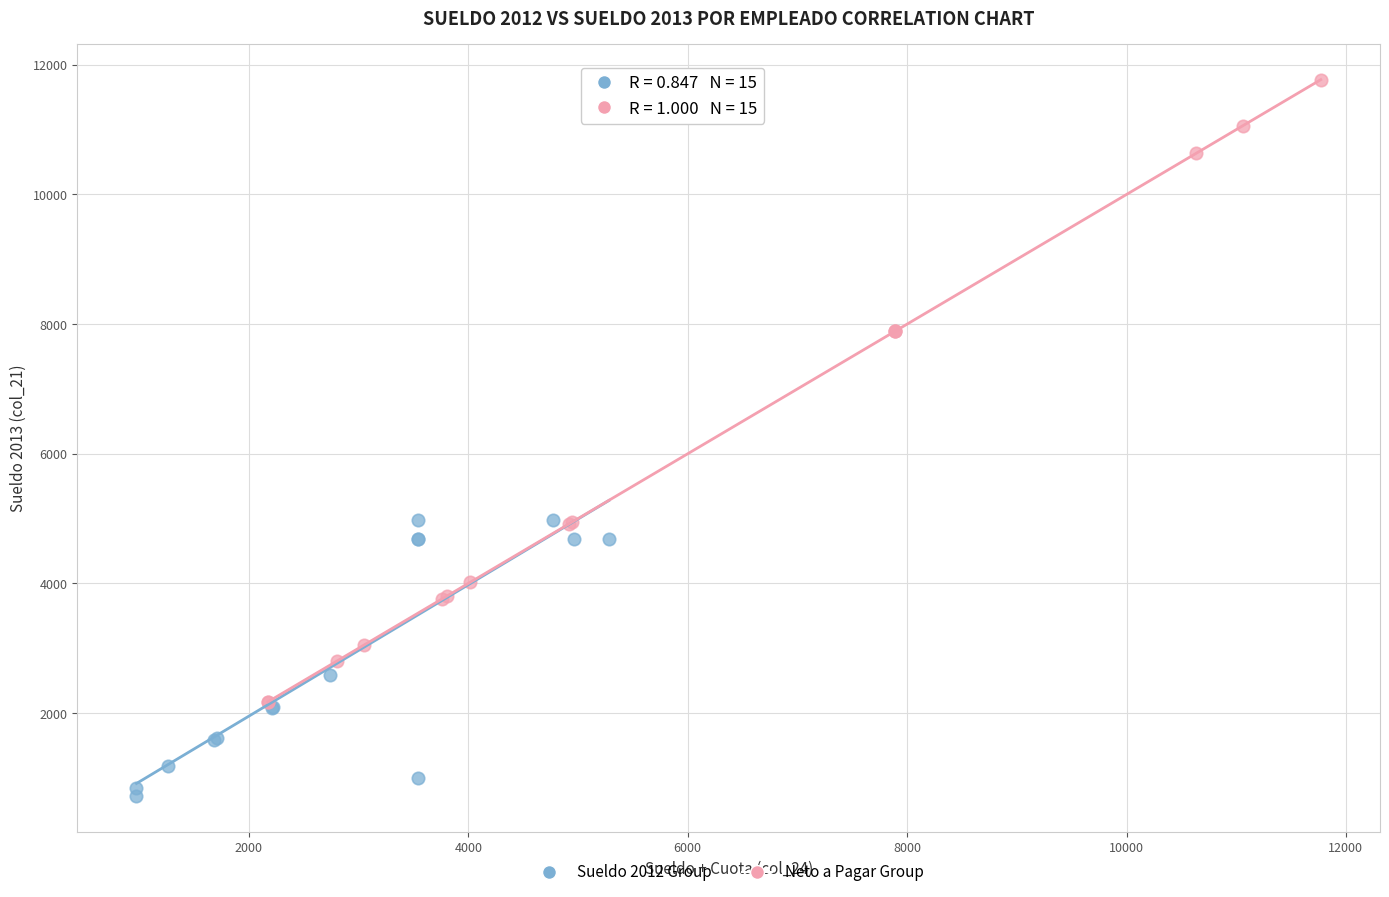

Which series has the widest spread of Y values?

Neto a Pagar Group